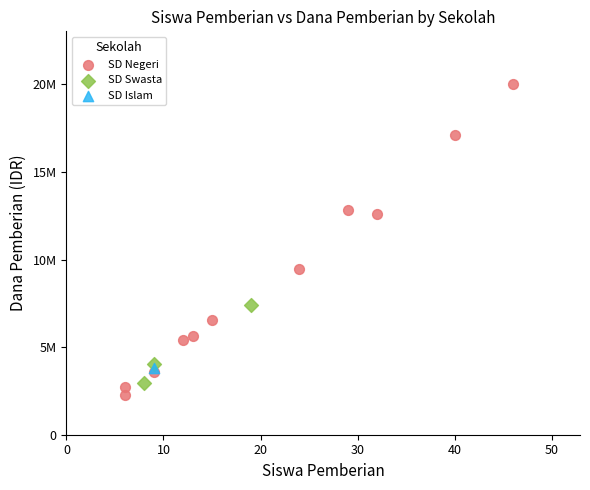

Which series reaches the maximum Y coordinate?

SD Negeri